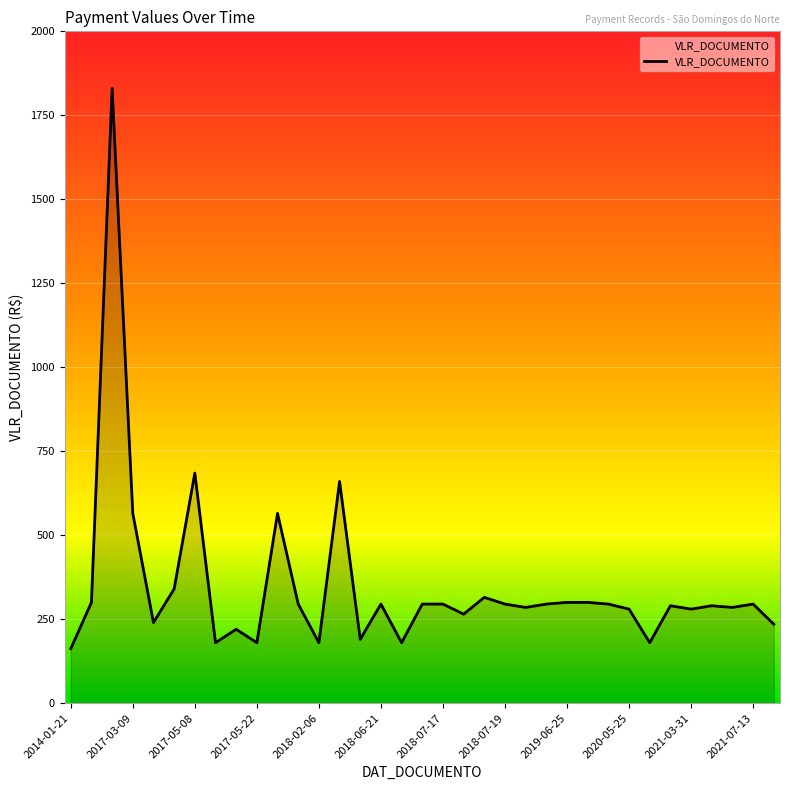

What is the difference between the maximum and second lowest values?

1650